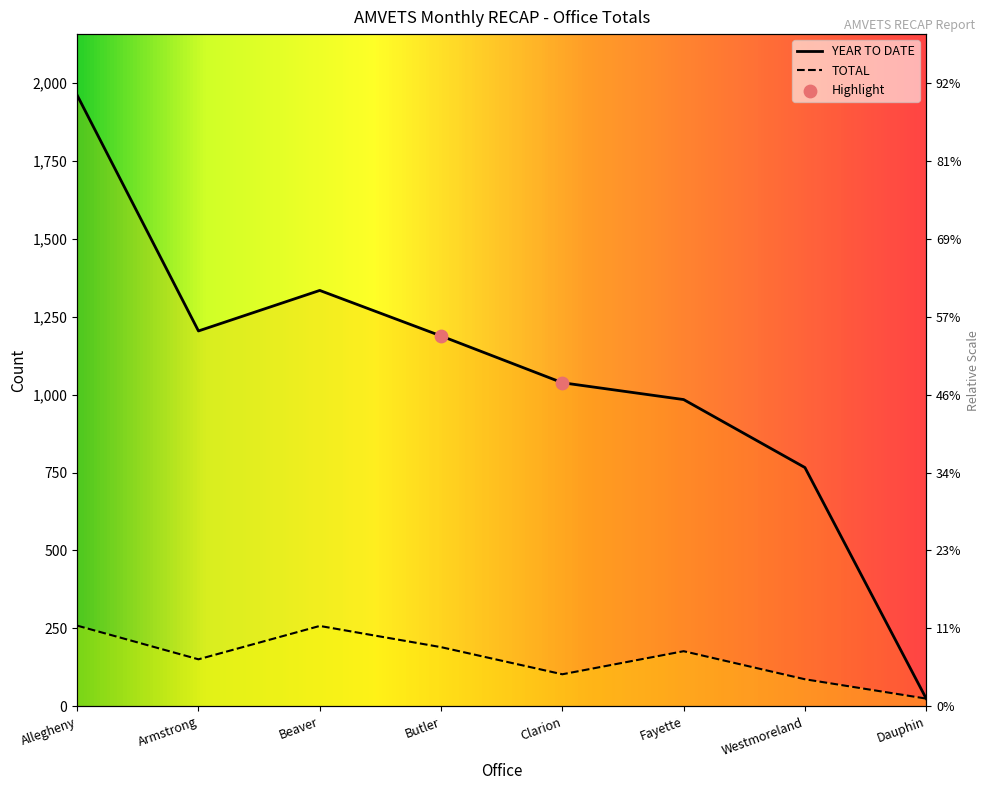

What is the total value across all series at Beaver?

1592